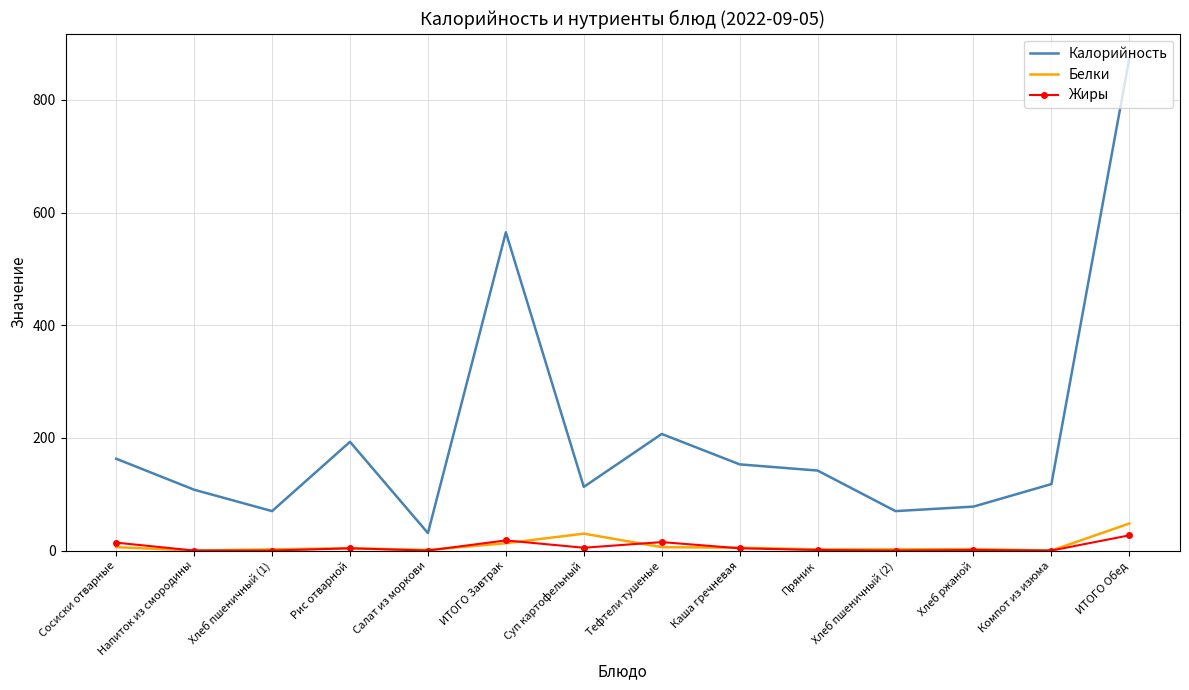

The value of Калорийность at Сосиски отварные is 163.0. True or false?

True